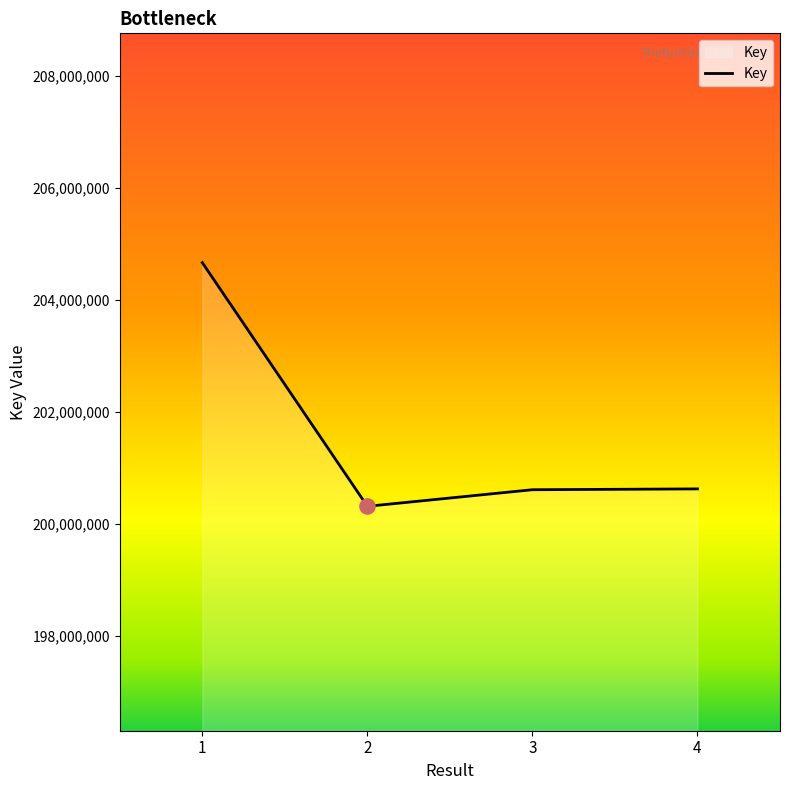

What is the ratio of the value at 4 to the value at 2?

1.0